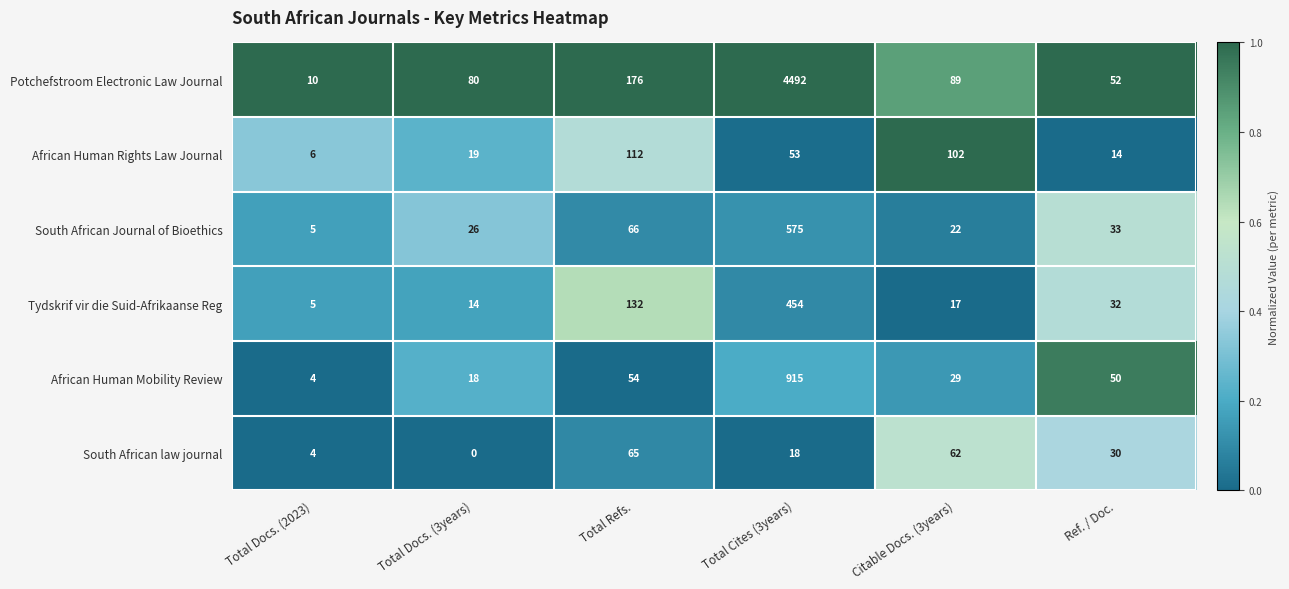

Which category has the lowest value across all series?

Total Docs. (3years)